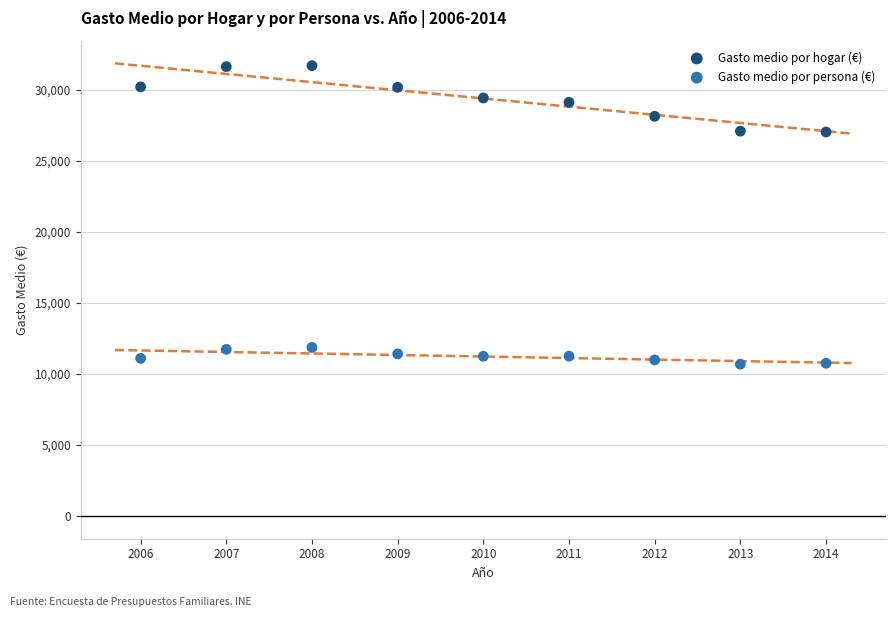

Across all data points, what is the range of Y values (max minus min)?

21016.3